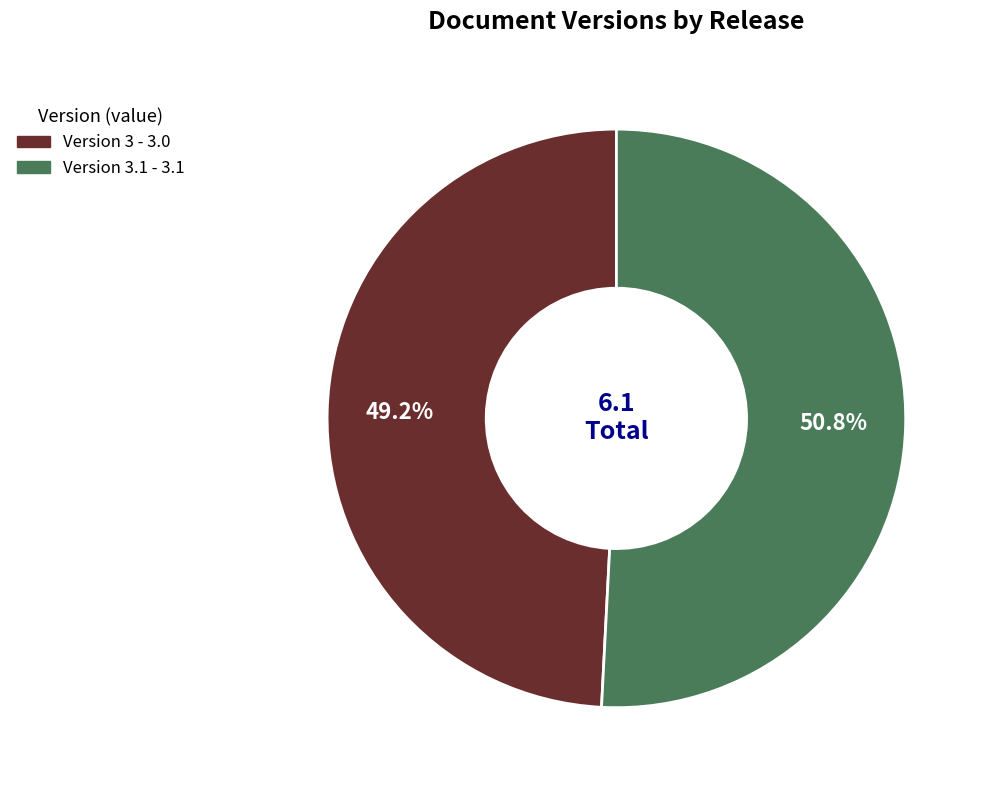

Is there a majority slice in this chart?

Yes